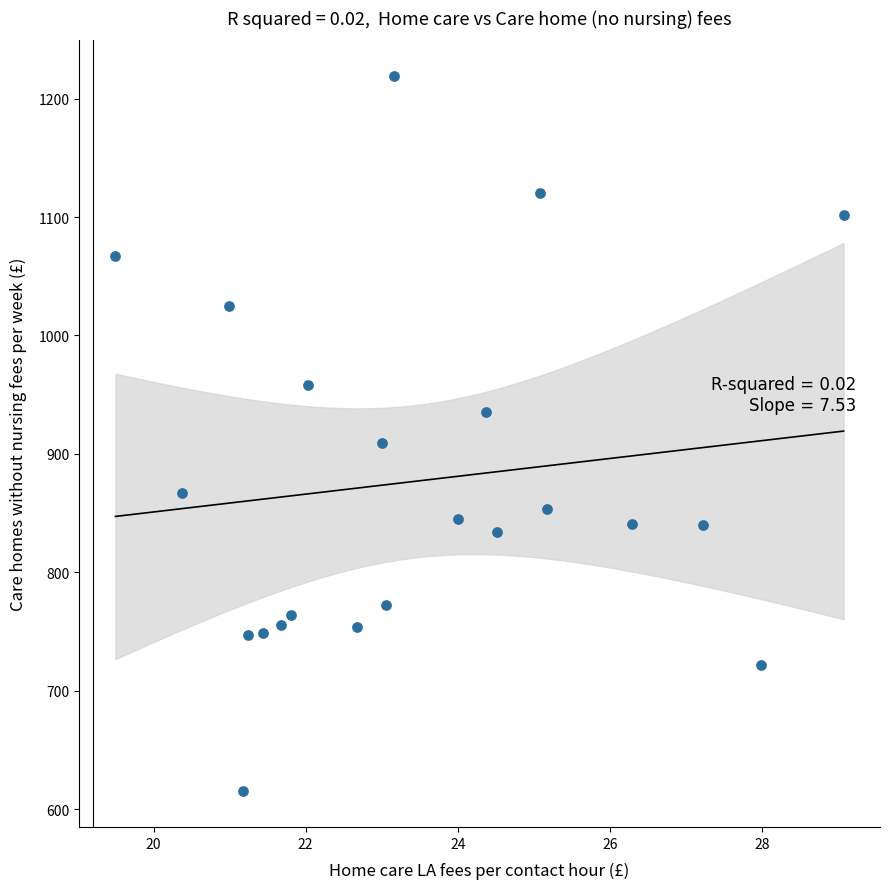

What Y value in the scatter plot is closest to 917?

908.9